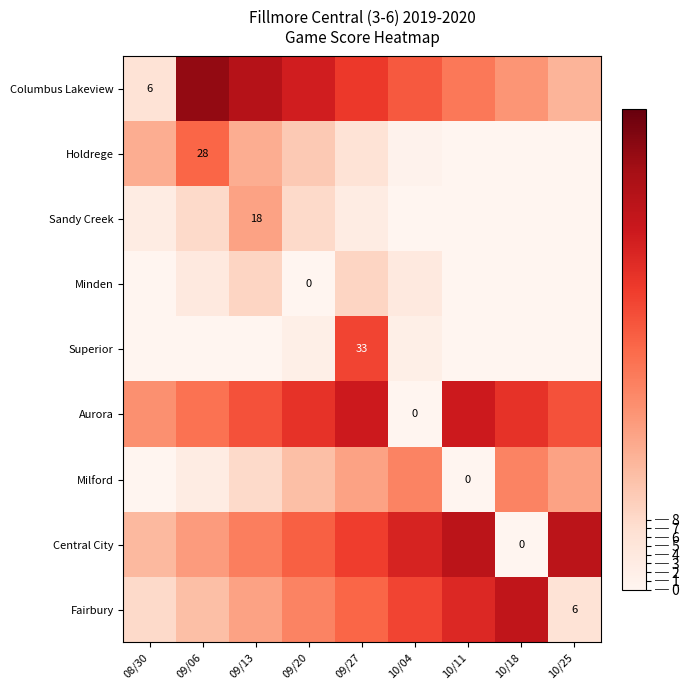

The value of Sandy Creek at 09/13 is 12. True or false?

False